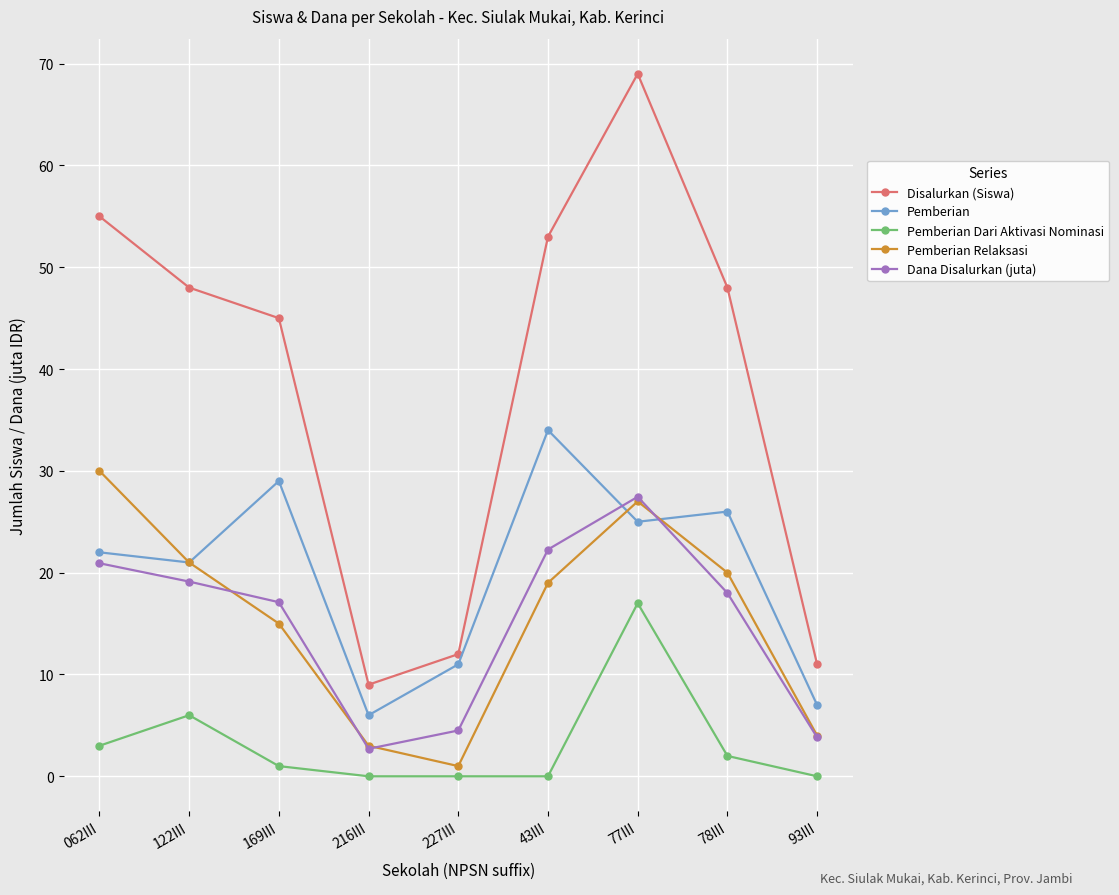

Which category has the highest value in the Dana Disalurkan (juta) series?

77III